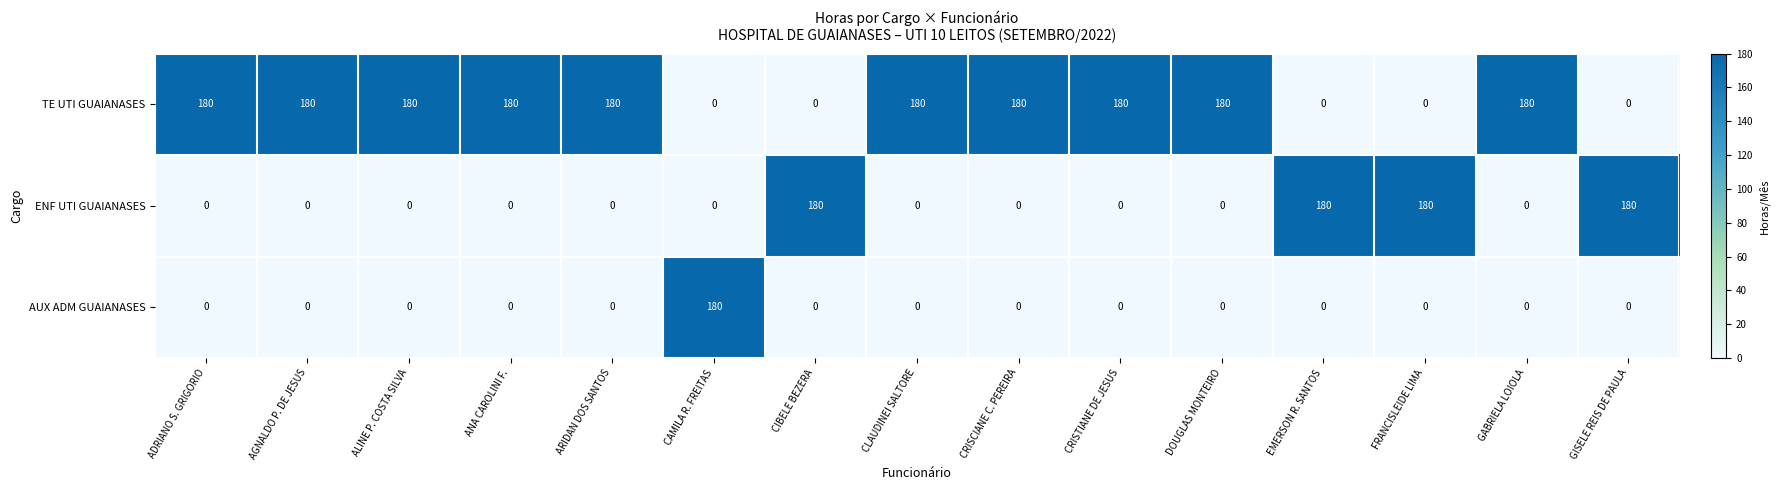

True or false: TE UTI GUAIANASES has a value of 180 at GABRIELA LOIOLA.

True